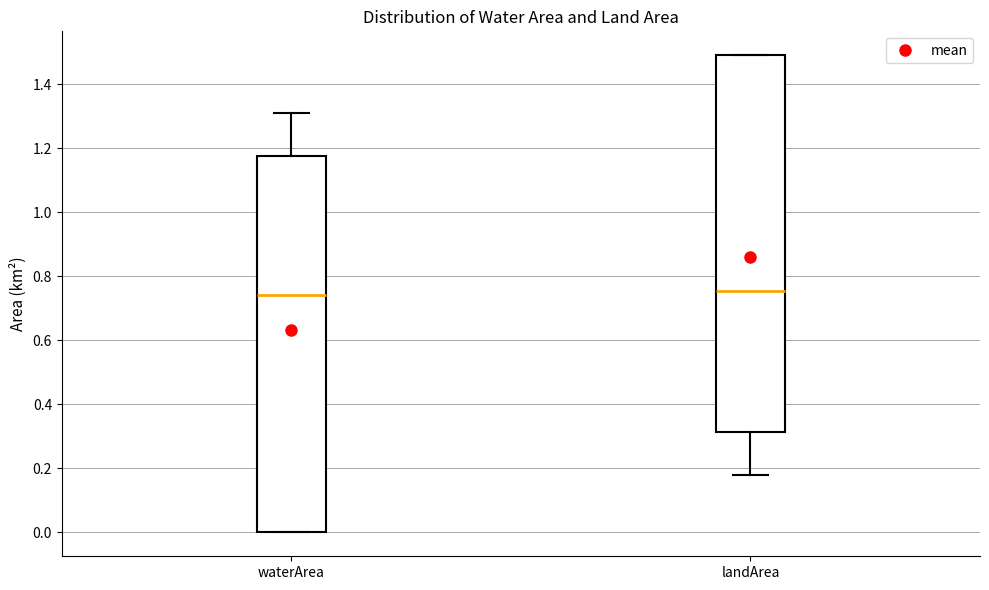

Reading left to right, read every box against the y-axis: the position of its median line, the range the box covers, and the ends of its whiskers. The values are not printed on the chart, so give them approximately, as read against the axis.

waterArea: median 0.74, box 0.00 to 1.18, whiskers 0.00 to 1.32
landArea: median 0.76, box 0.32 to 1.50, whiskers 0.18 to 1.50